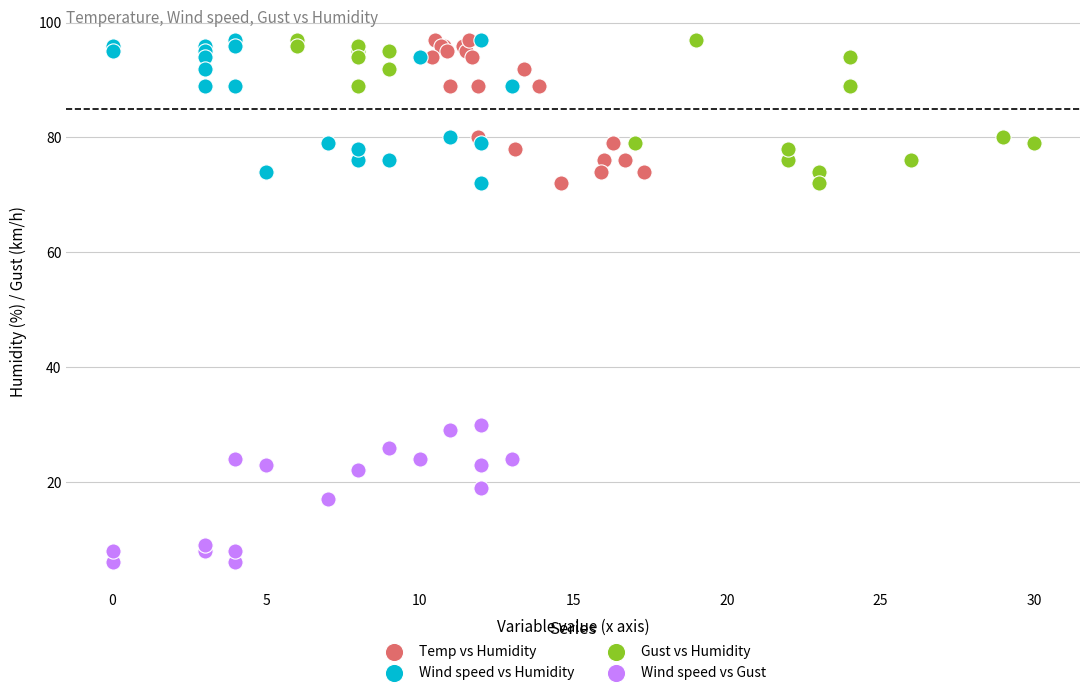

Which series reaches the minimum Y coordinate?

Wind speed vs Gust